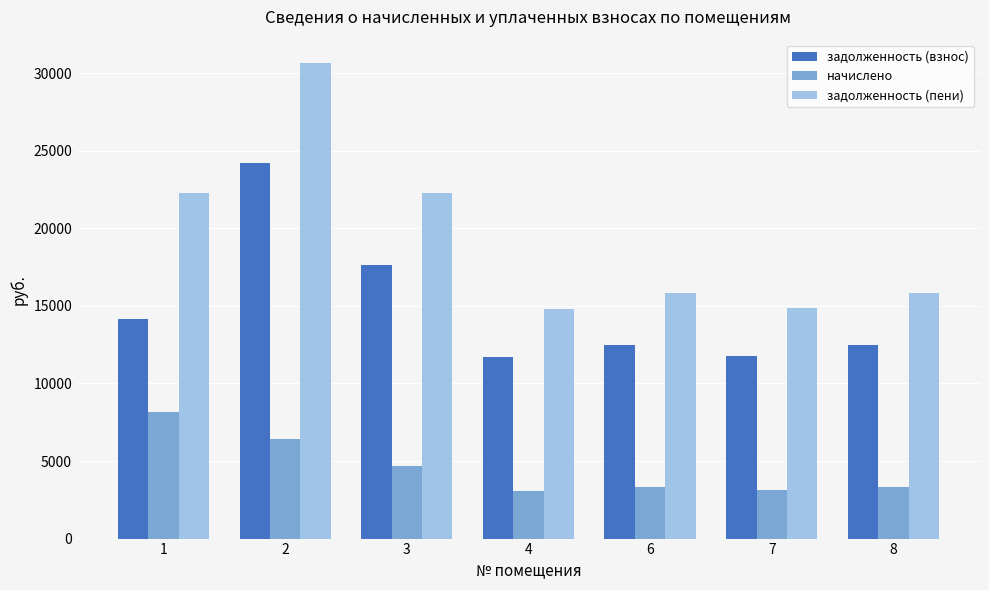

What is the total value across all series at 8?

31639.4